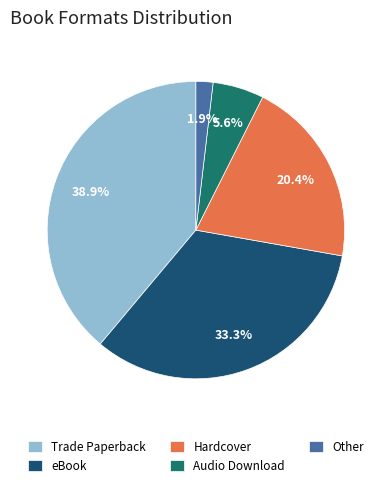

Count the number of slices in the pie.

5